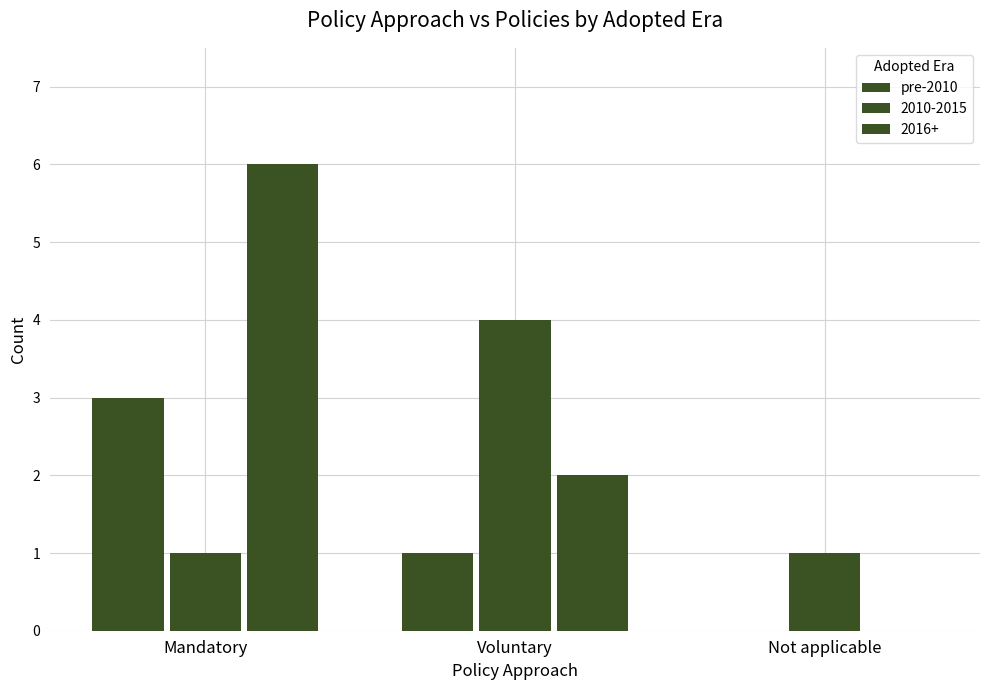

What position from the left is Mandatory?

1